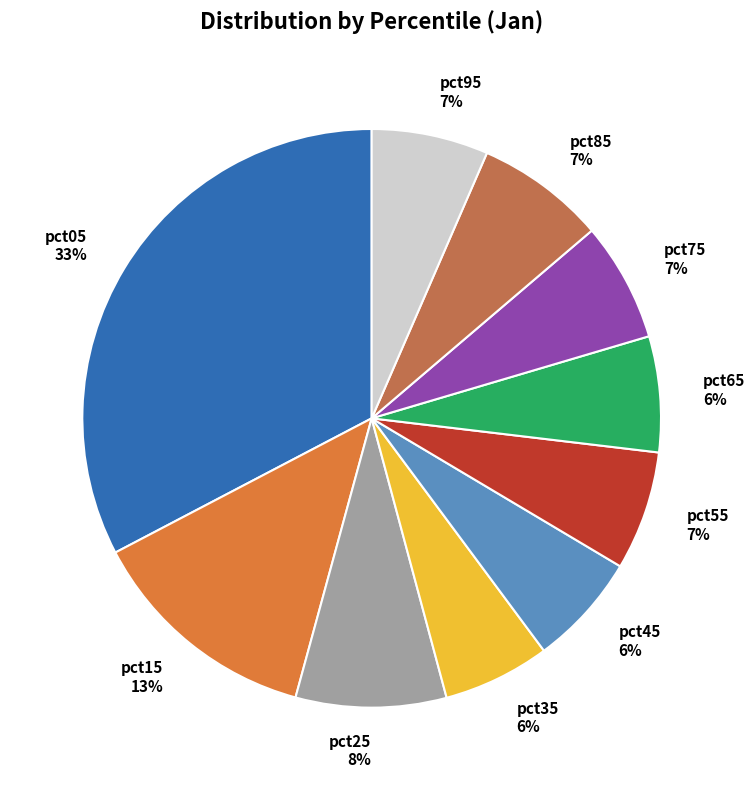

What percentage is the pct75 7% slice, to the nearest percent?

7%